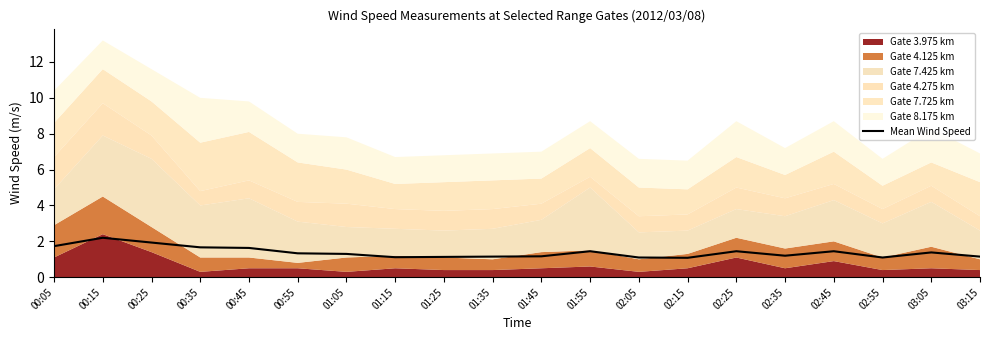

What is the change in value from 02:45 to 03:05?

-0.1